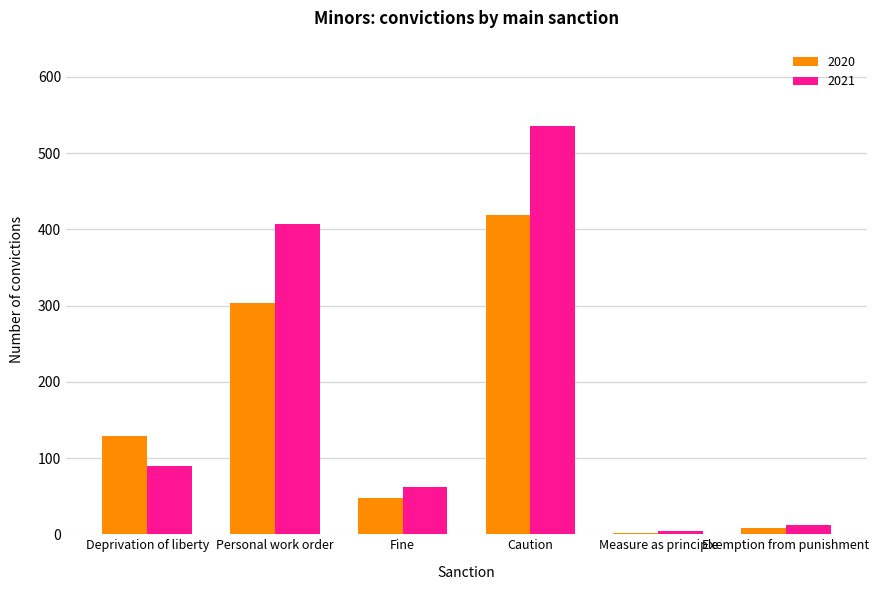

How many groups of bars are there?

6